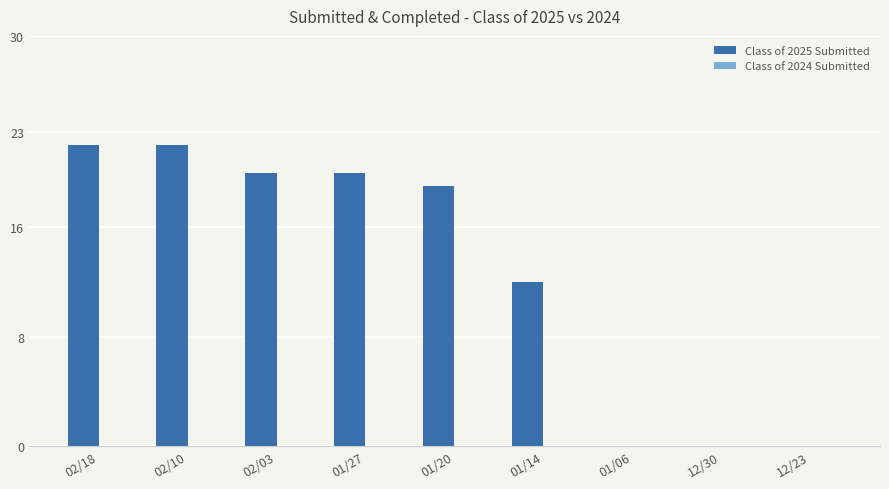

Are the bars horizontal?

No